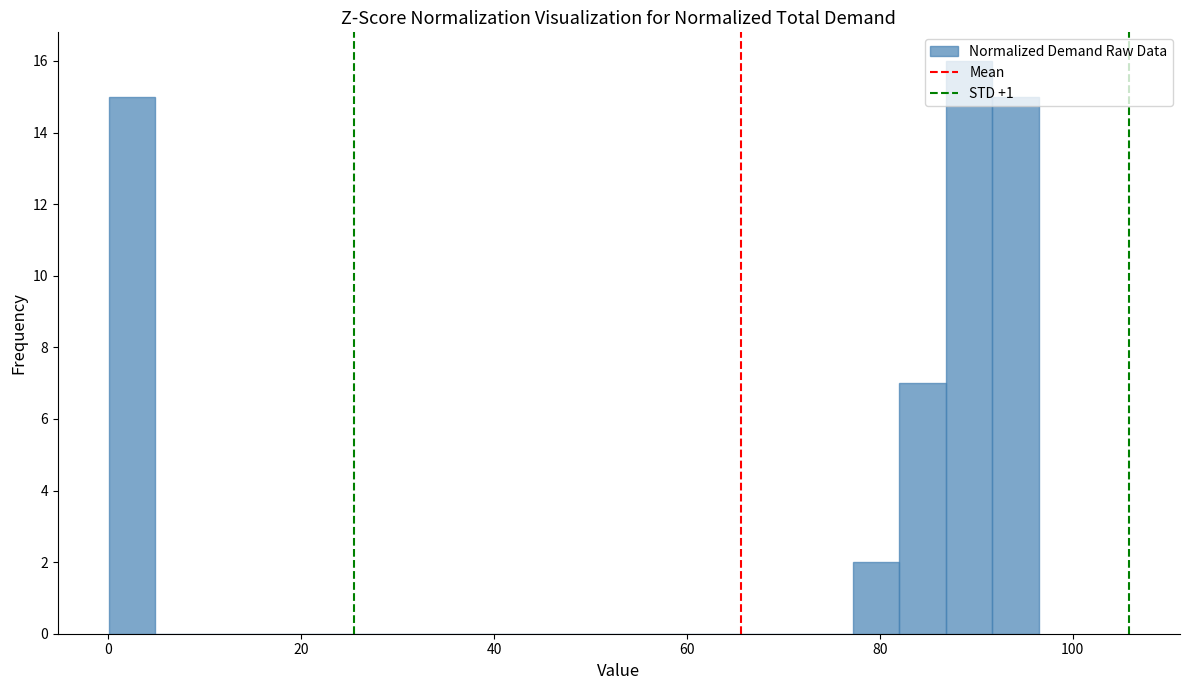

Read against the x-axis, roughly where is the centre of the tallest bar?

90